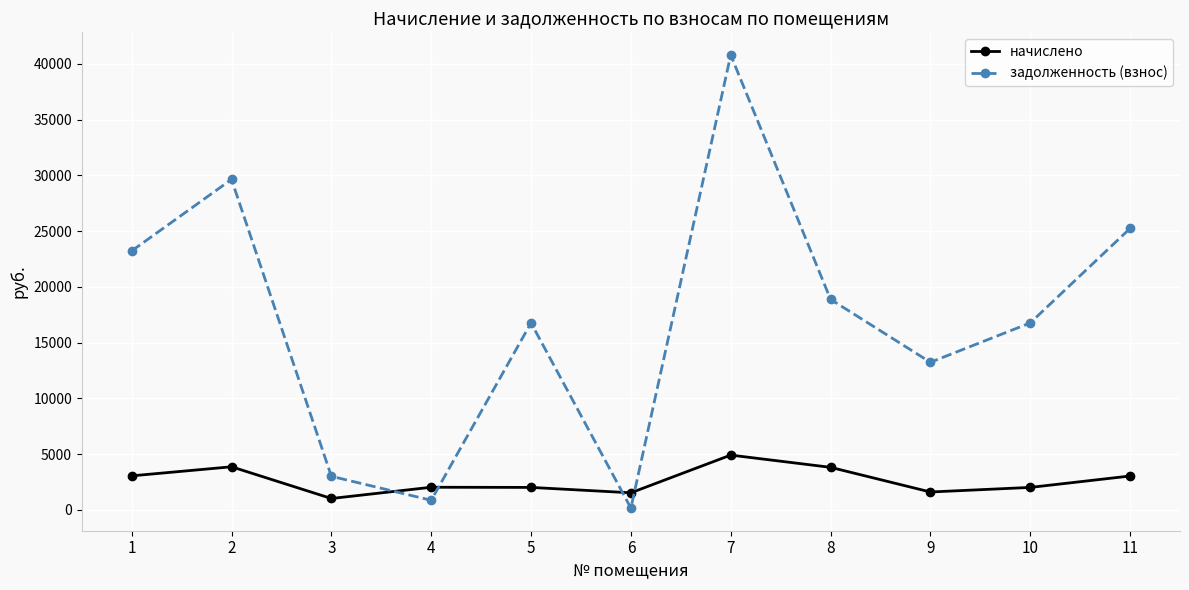

What is the spread (max minus min) of values at 10?

14749.2